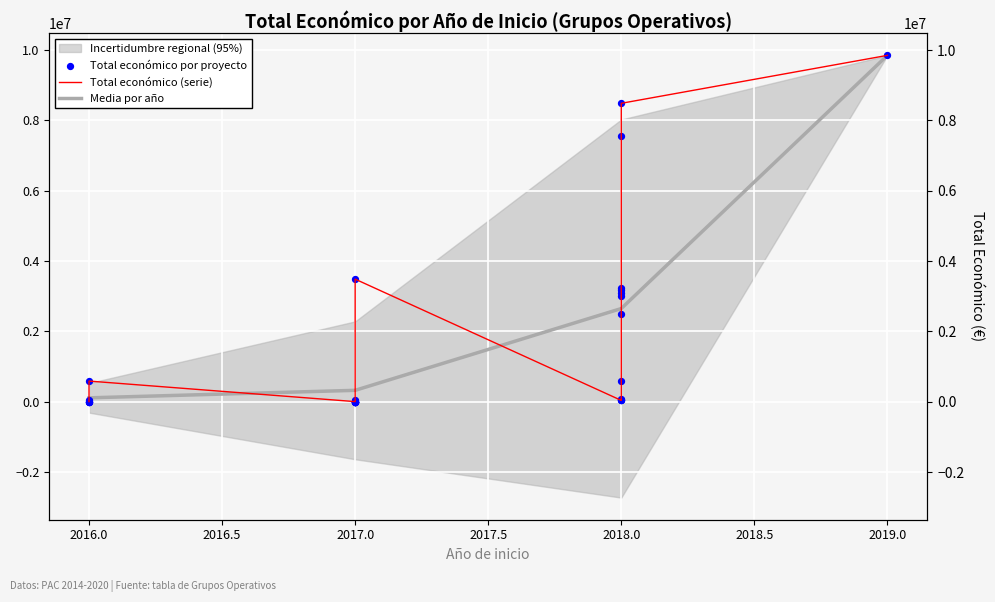

What is the change in value from 2018.0 to 2017.0?

-8479999